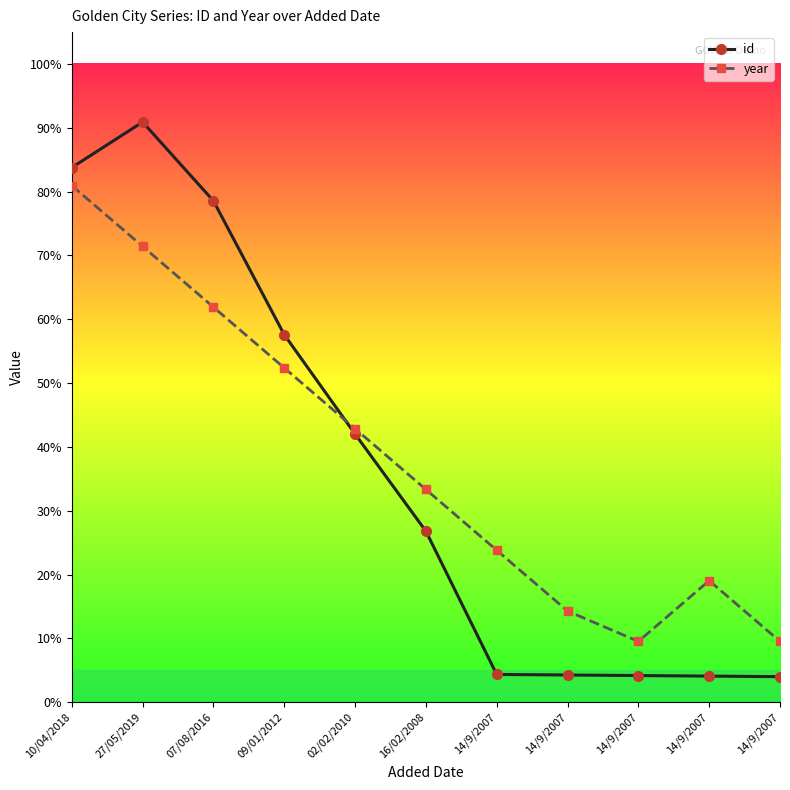

What are all the series names shown in the legend?

id, year